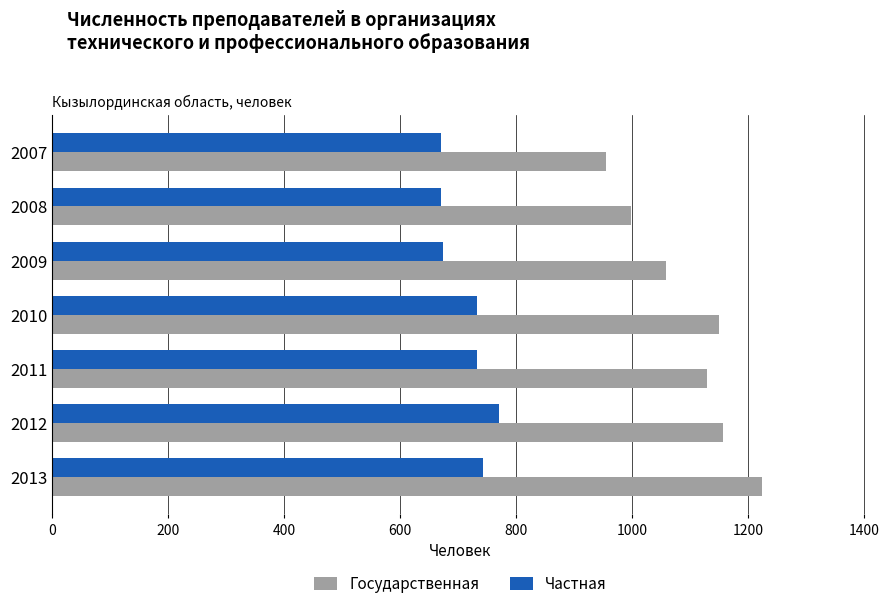

Is the value of Частная at 2007 greater than the value of Государственная at 2012?

No